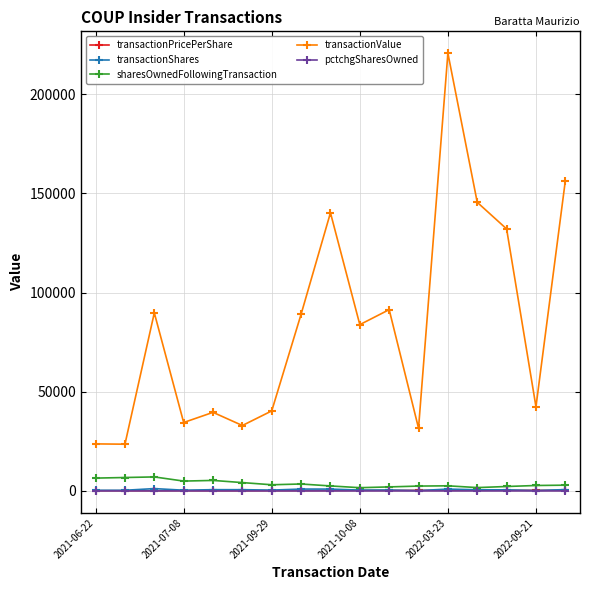

What is the average value of the transactionPricePerShare series?

163.0